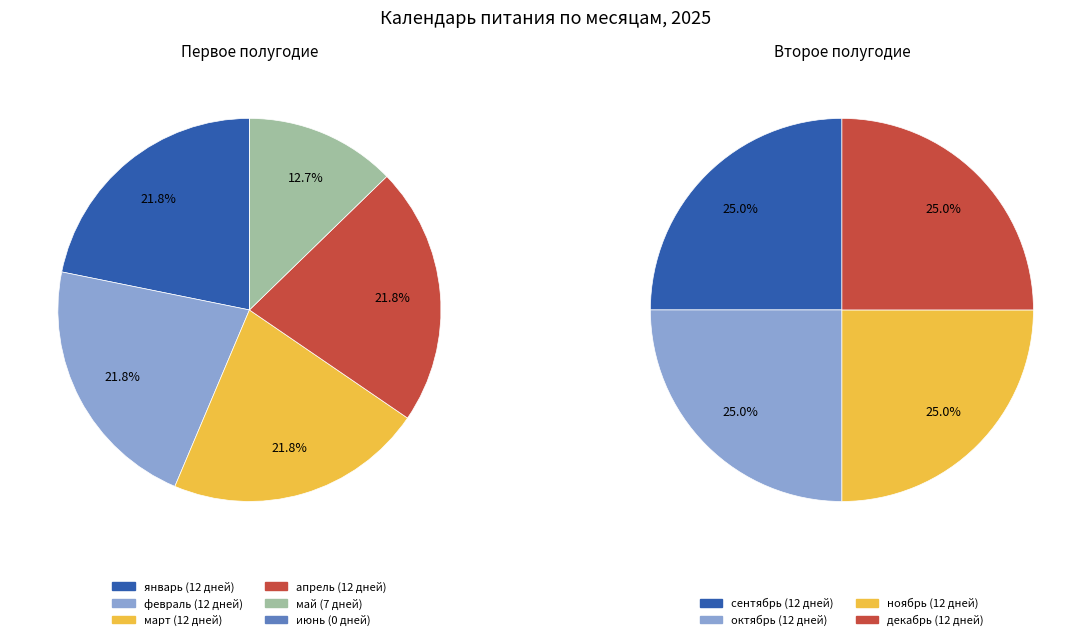

Does сентябрь account for over 50% of the chart?

No